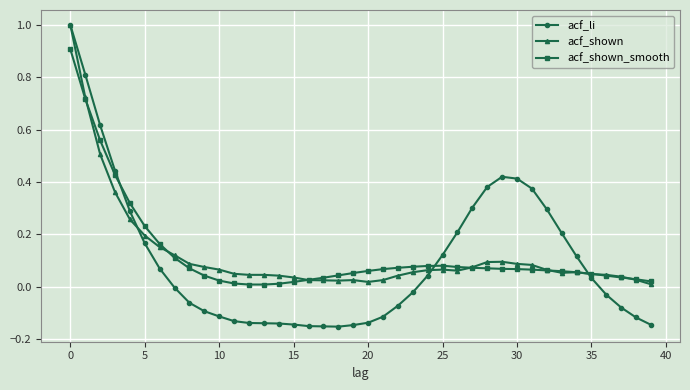

Which series has the widest spread of values?

acf_li